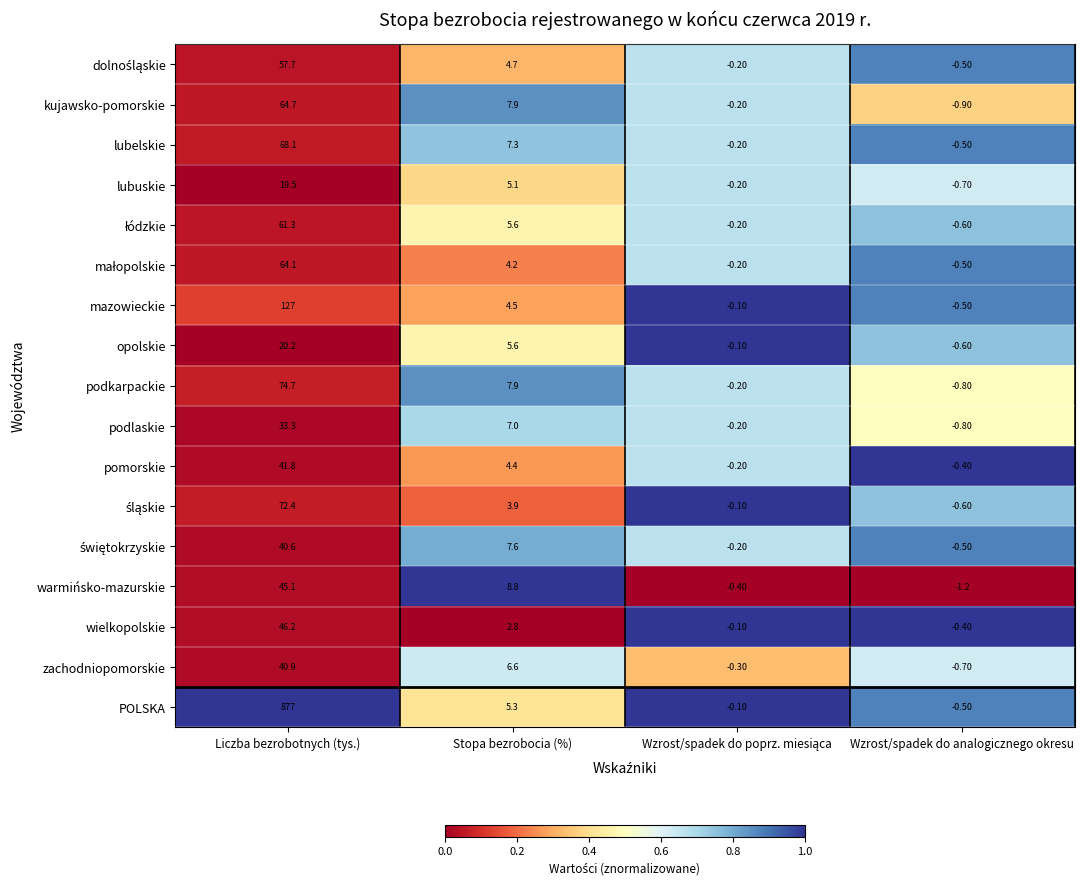

What is the total value across all series at Liczba bezrobotnych (tys.)?

1754.6